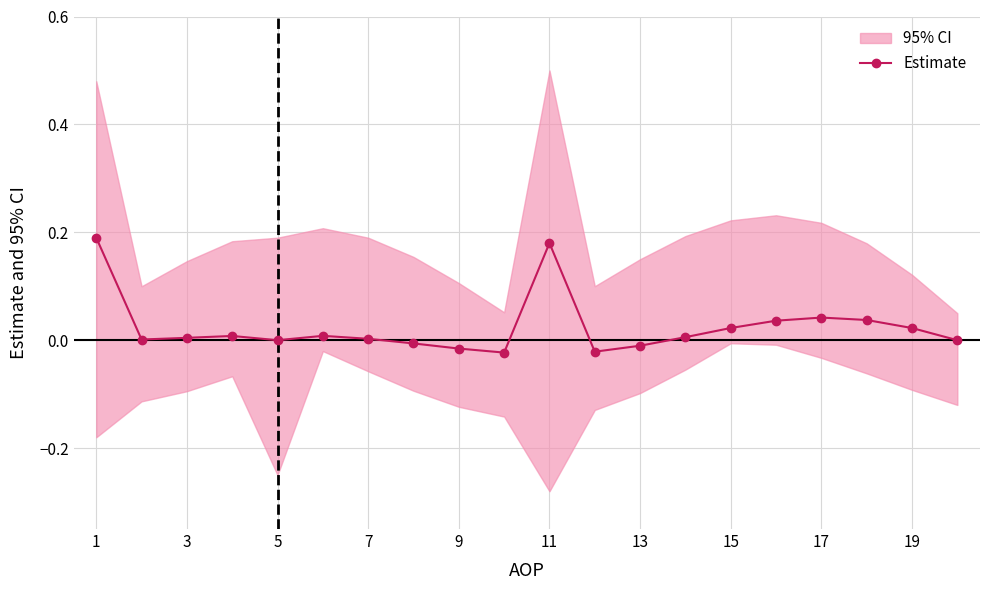

Is it true that Estimate equals 0.0 at 5?

True